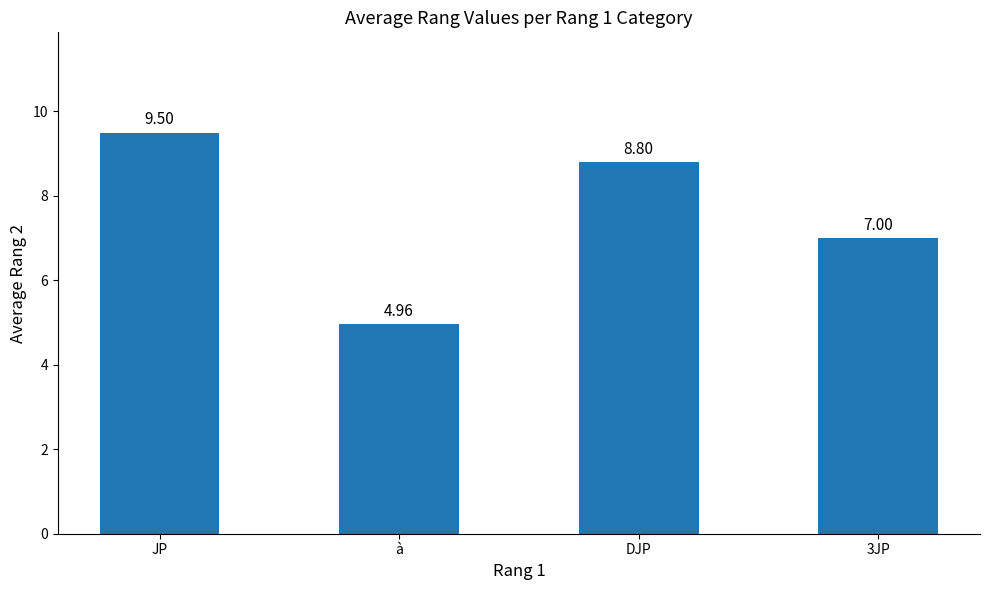

Which has a higher value, à or 3JP?

3JP